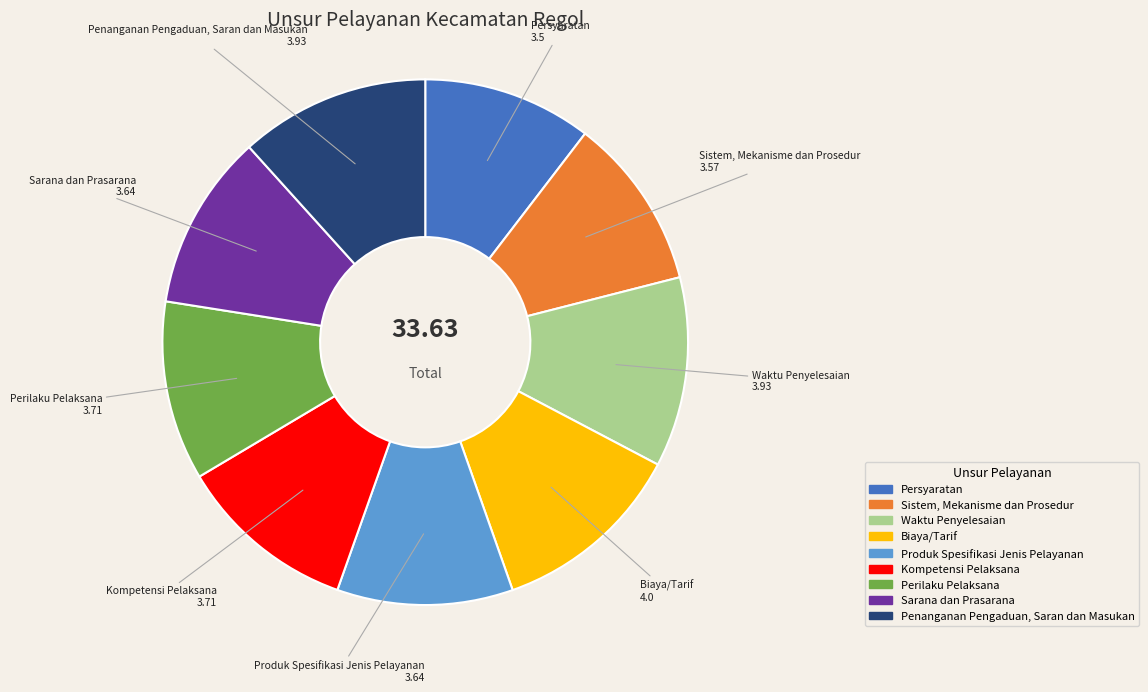

Is it true that Perilaku Pelaksana is 1% of the pie?

False